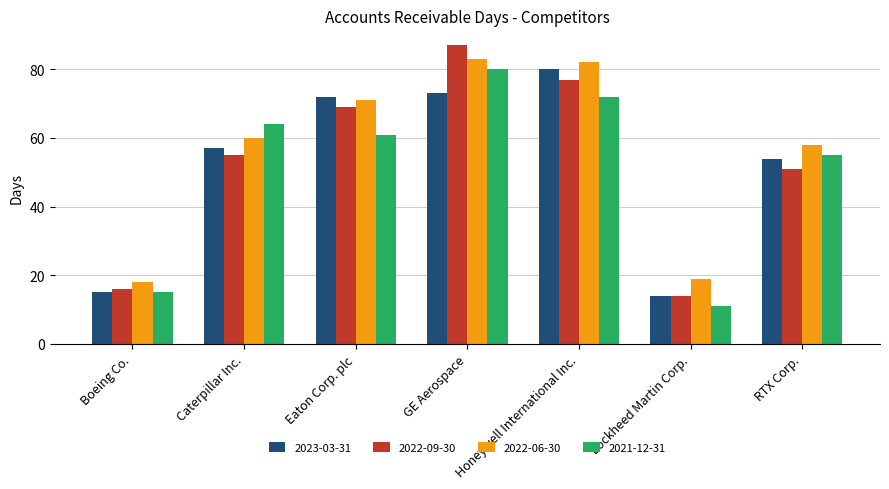

What is the maximum value shown in the chart?

87